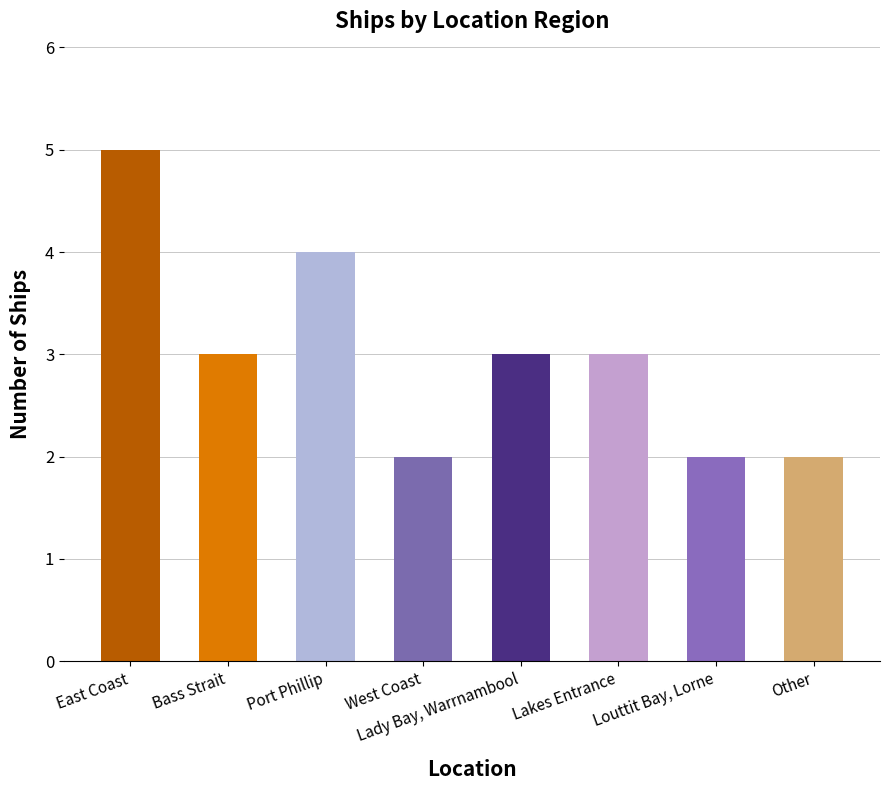

What is the value of the 6th bar from the left?

3